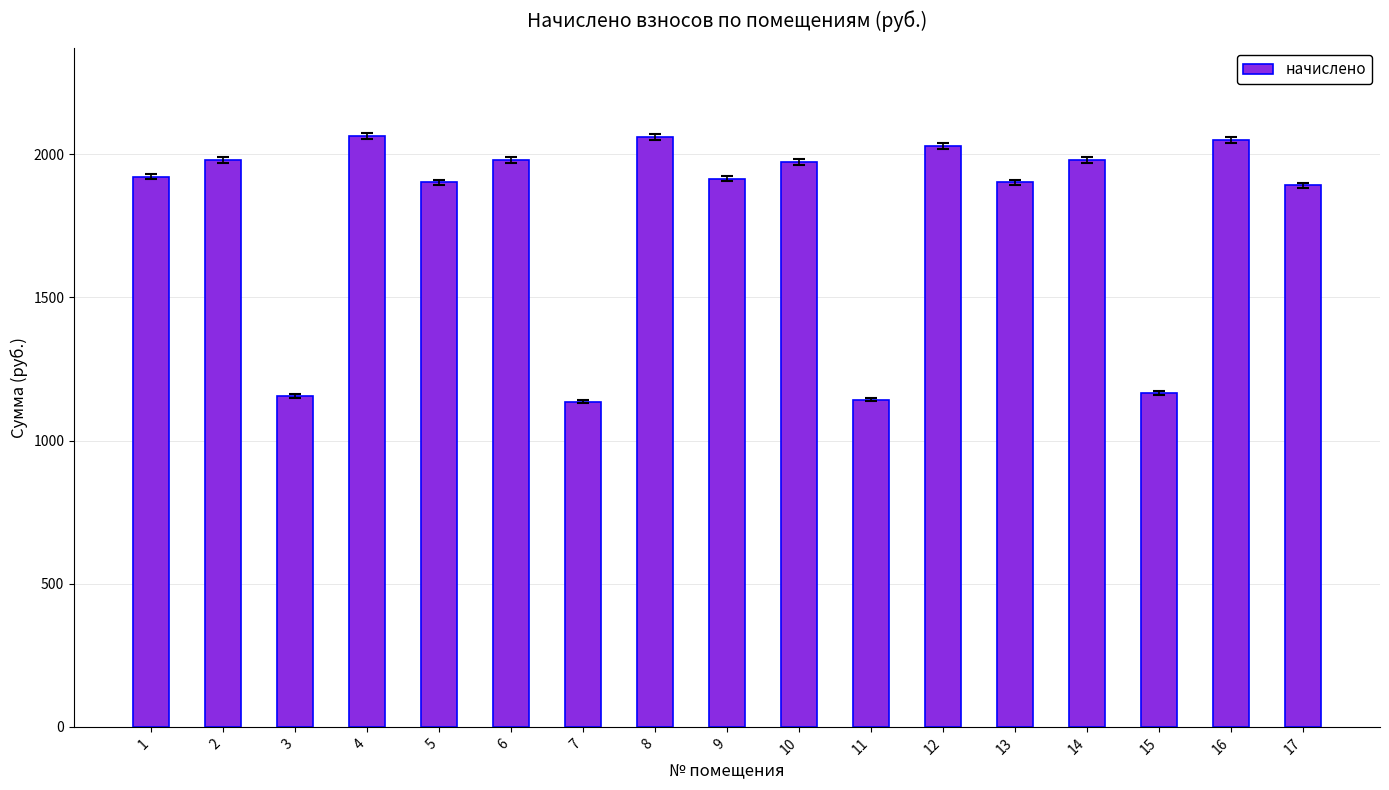

What is the value of the 6th bar from the left?

1979.0